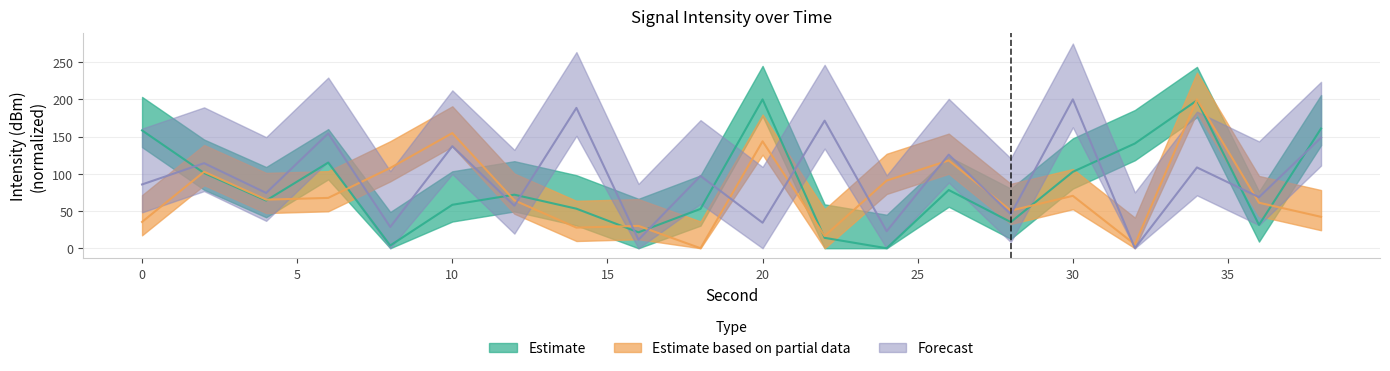

Reading left to right, transcribe all the data shown in this chart.

Estimate: 158.3	101.1	64.1	115.1	3.7	58.4	72.0	53.1	21.4	52.9	200.0	14.0	0.0	78.2	35.1	102.7	140.7	198.7	31.4	160.9
Estimate based on partial data: 35.4	102.7	65.3	67.6	107.9	154.7	64.4	27.7	30.0	0.0	143.7	16.4	90.9	118.0	50.6	70.4	5.2	200.0	61.2	42.2
Forecast: 85.7	114.3	74.3	154.3	28.6	137.1	57.1	188.6	11.4	97.1	34.3	171.4	22.9	125.7	45.7	200.0	0.0	108.6	68.6	148.6